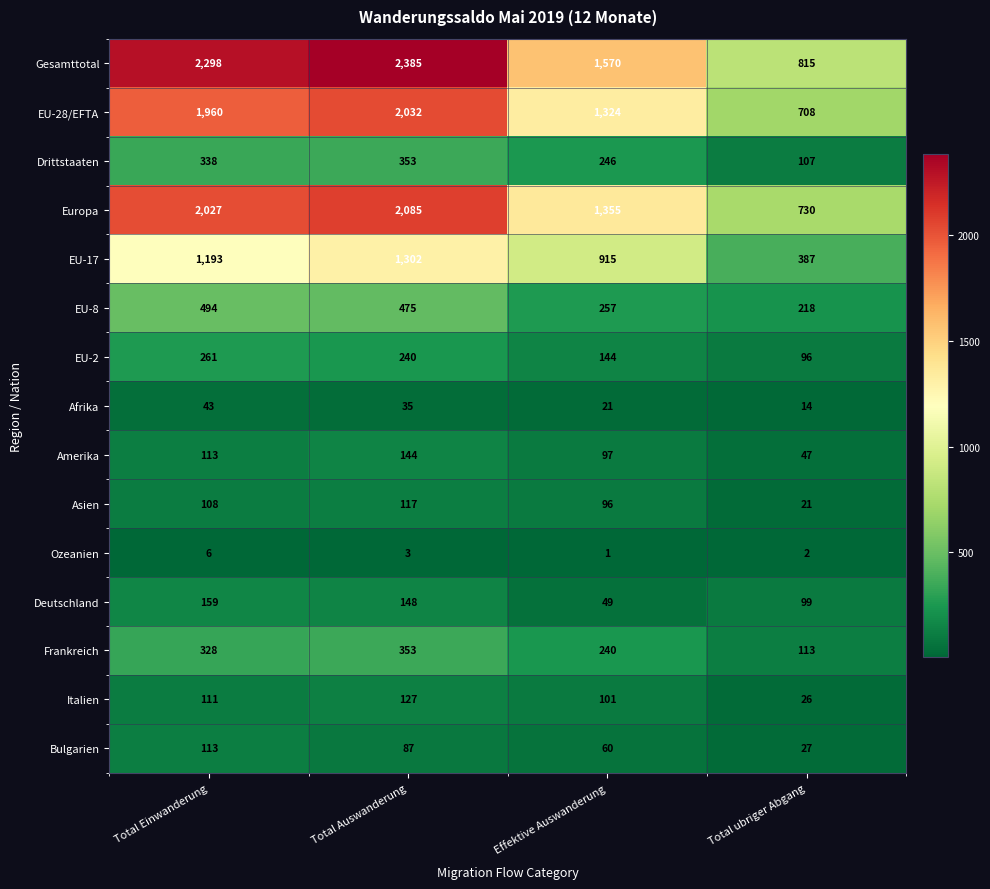

Which series has the largest range (max minus min)?

Gesamttotal